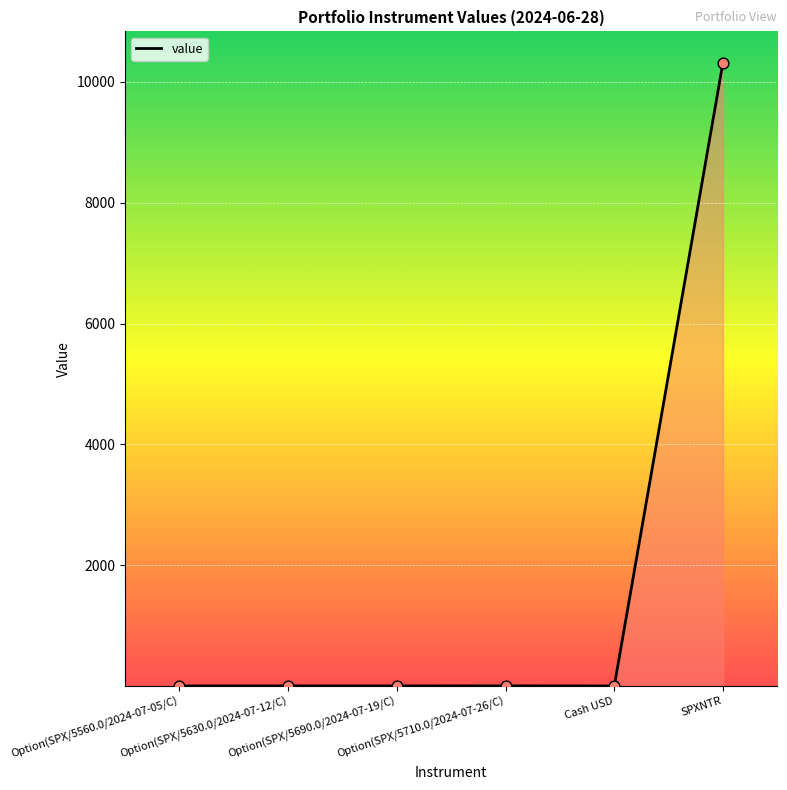

What is the change in value from Option(SPX/5630.0/2024-07-12/C) to Option(SPX/5690.0/2024-07-19/C)?

-0.4